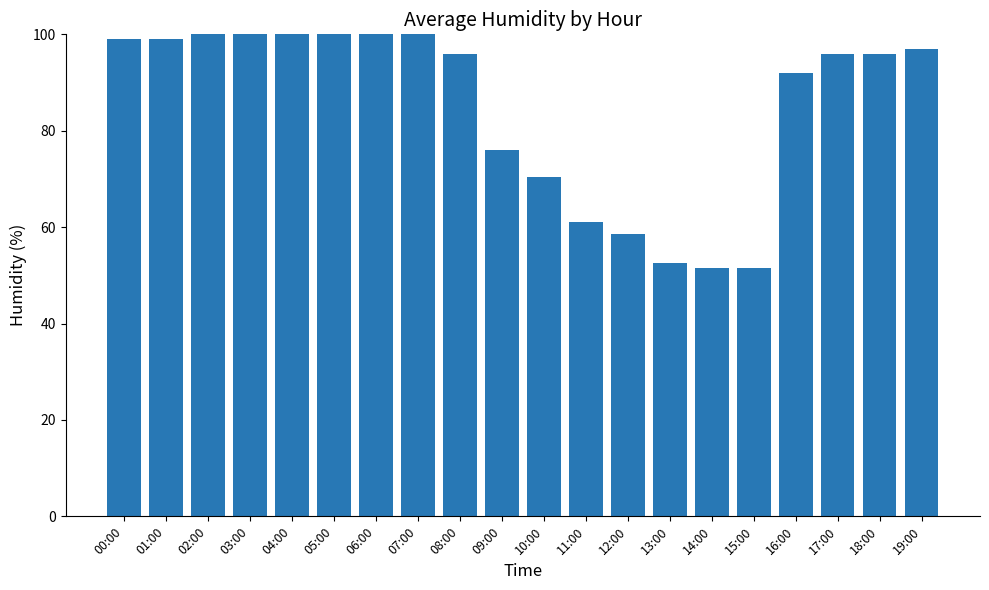

Between 07:00 and 09:00, which is larger?

07:00